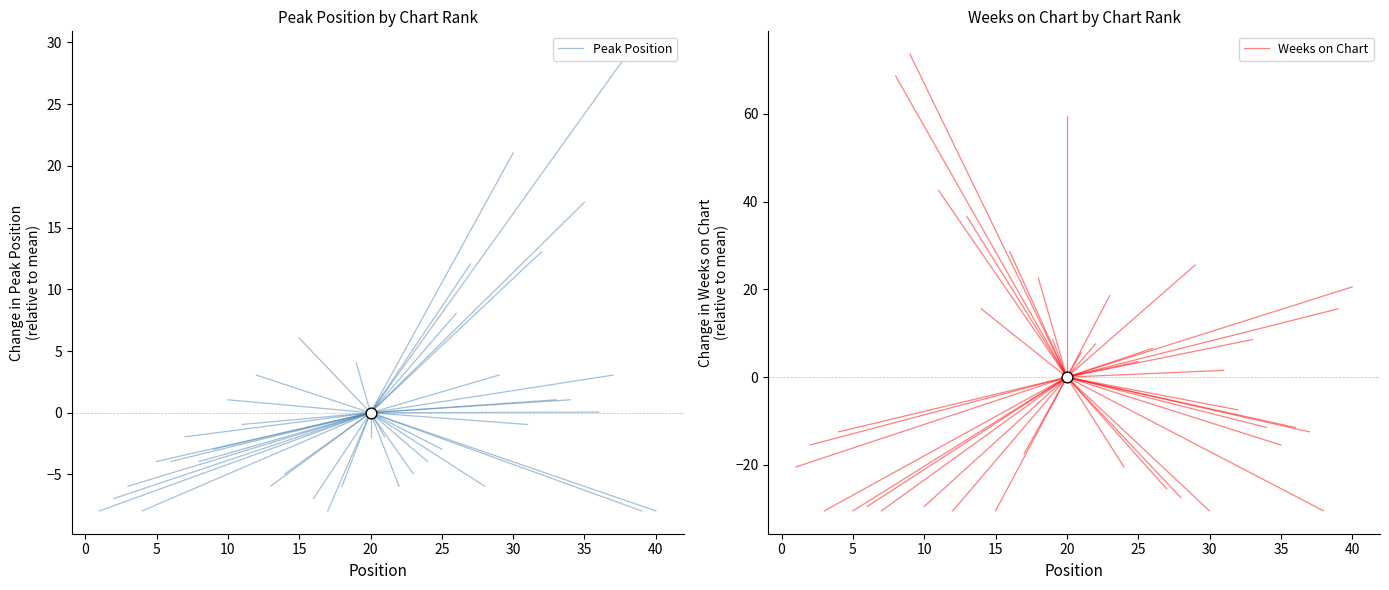

Is the value of Peak Position at −5 greater than the value of Weeks on Chart at 0?

Yes